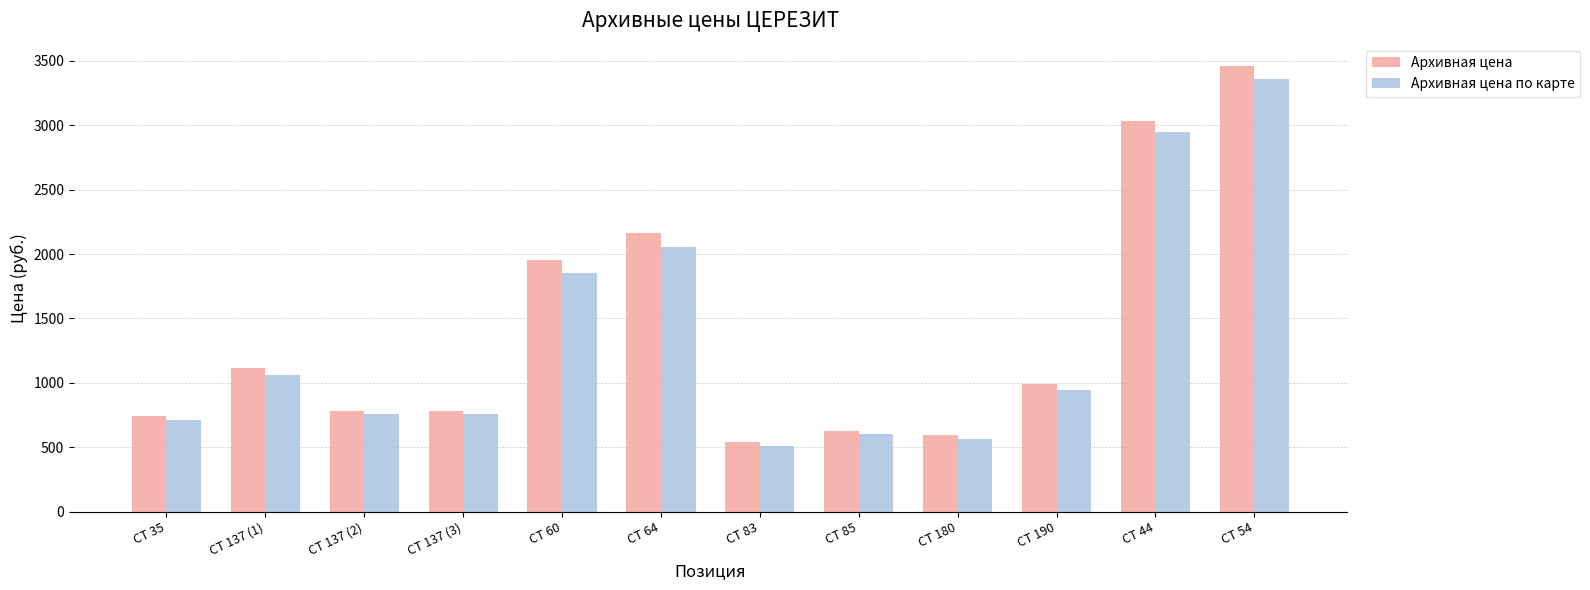

The Архивная цена по карте series shows 793 at CT 180. True or false?

False